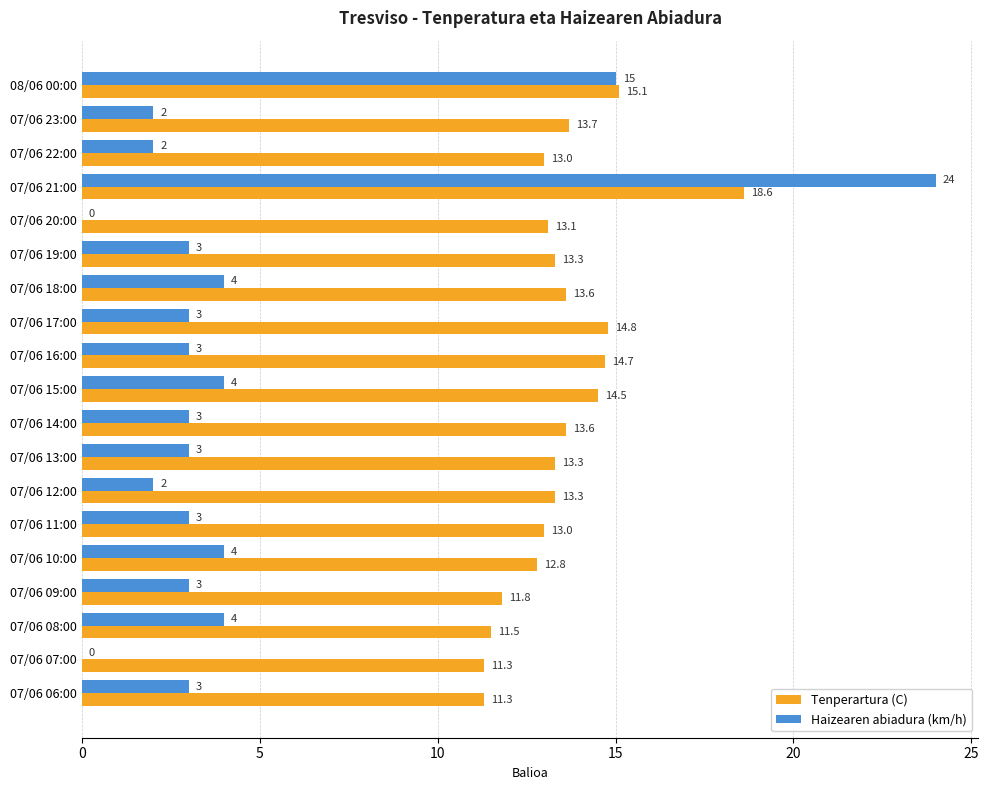

Which series has the largest range (max minus min)?

Haizearen abiadura (km/h)